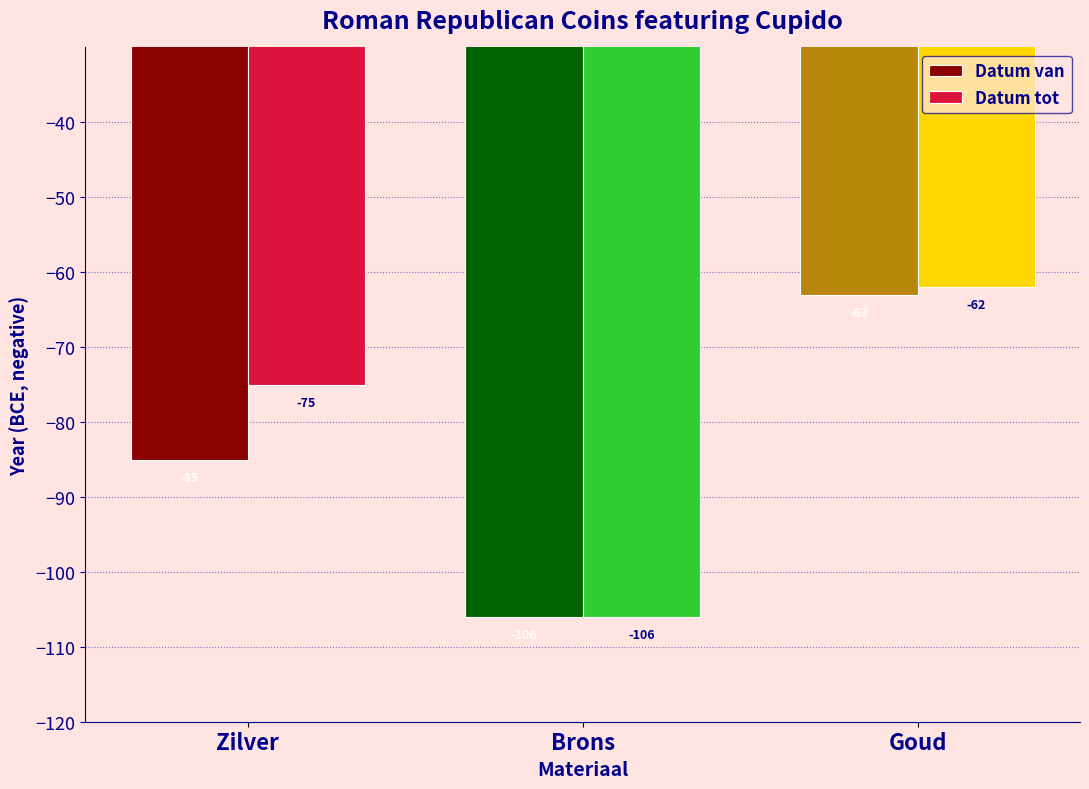

Is it true that Datum van equals -106 at Brons?

True